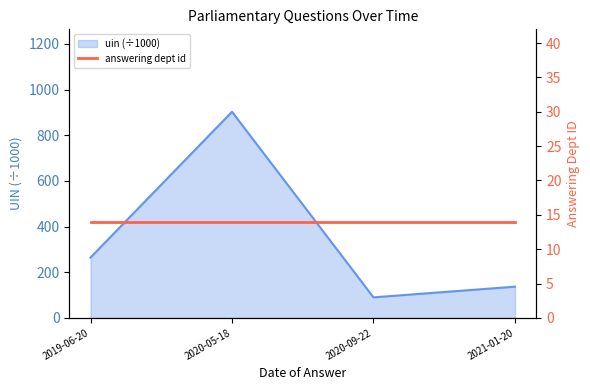

Where is the first local minimum?

2020-09-22